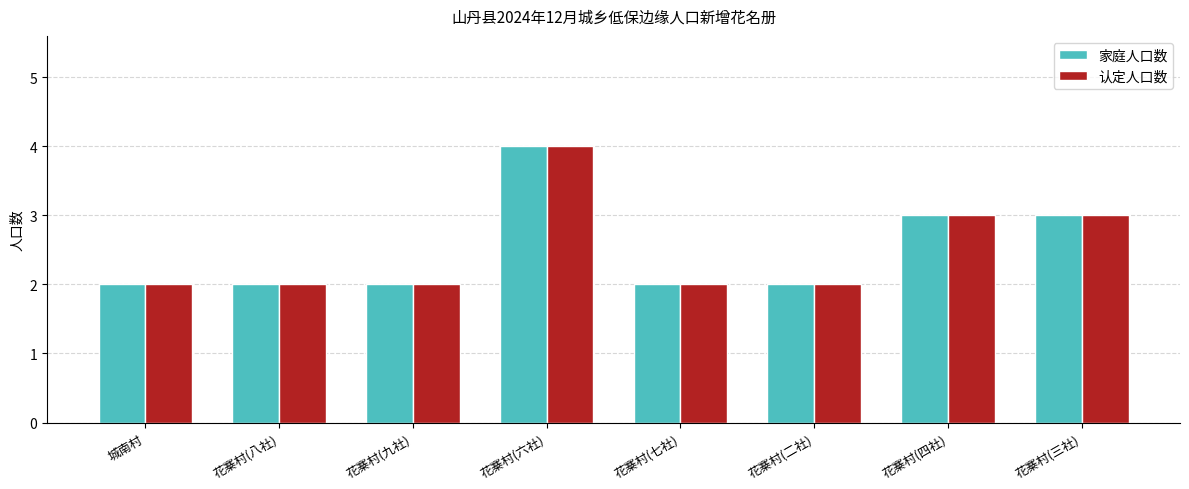

What is the sum of all 认定人口数 values?

20